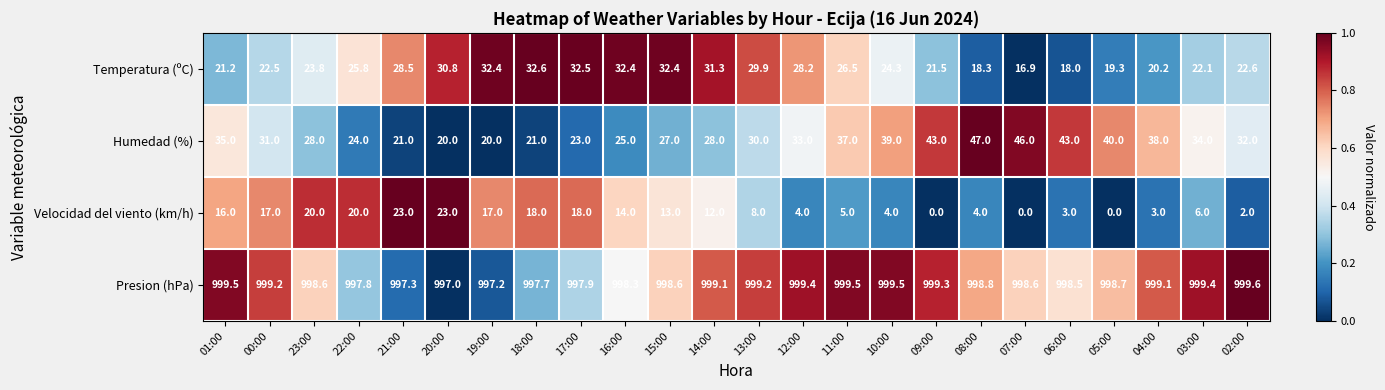

What is the sum of the Presion (hPa) values at 20:00 and 07:00?

1995.6